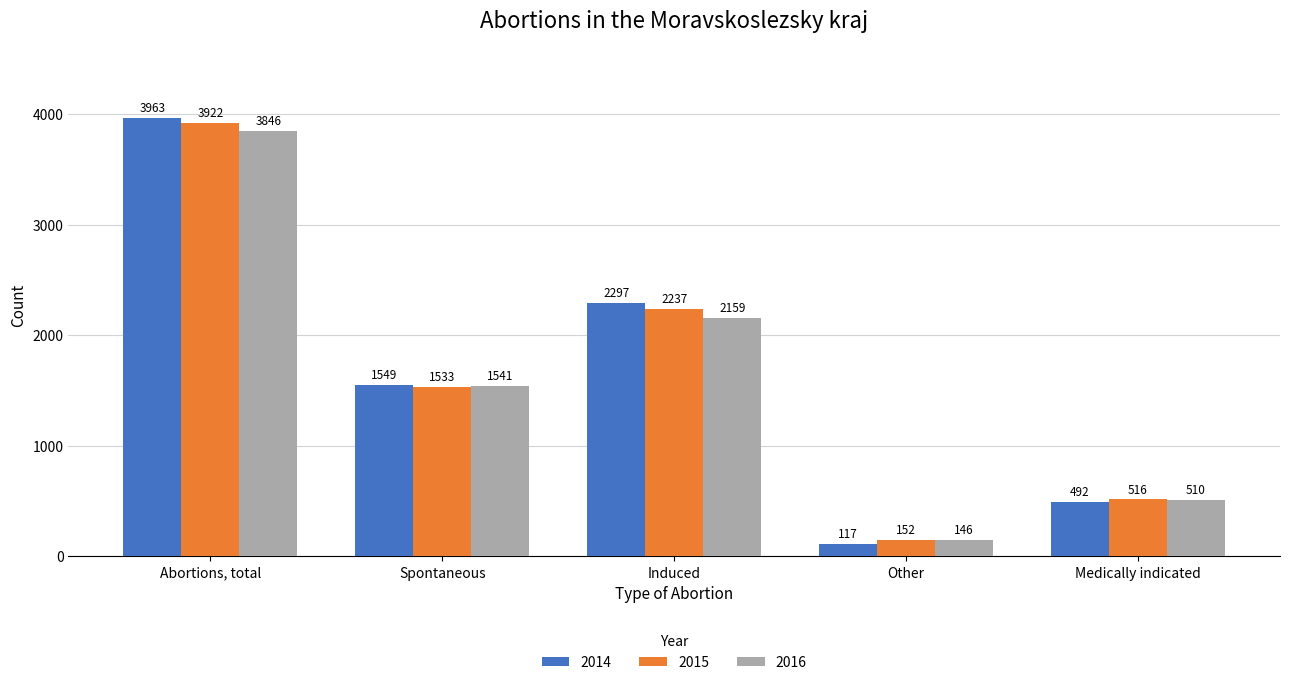

The value of 2016 at Induced is 2159. True or false?

True